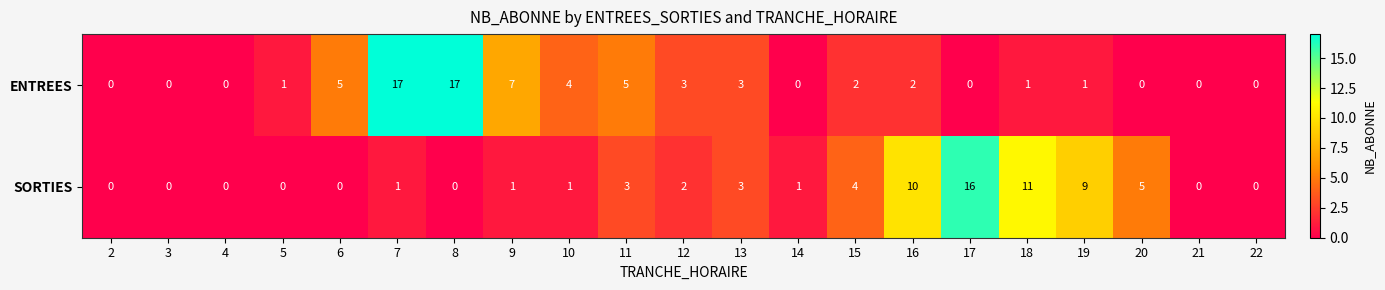

Which series changed the most between 12 and 19?

SORTIES